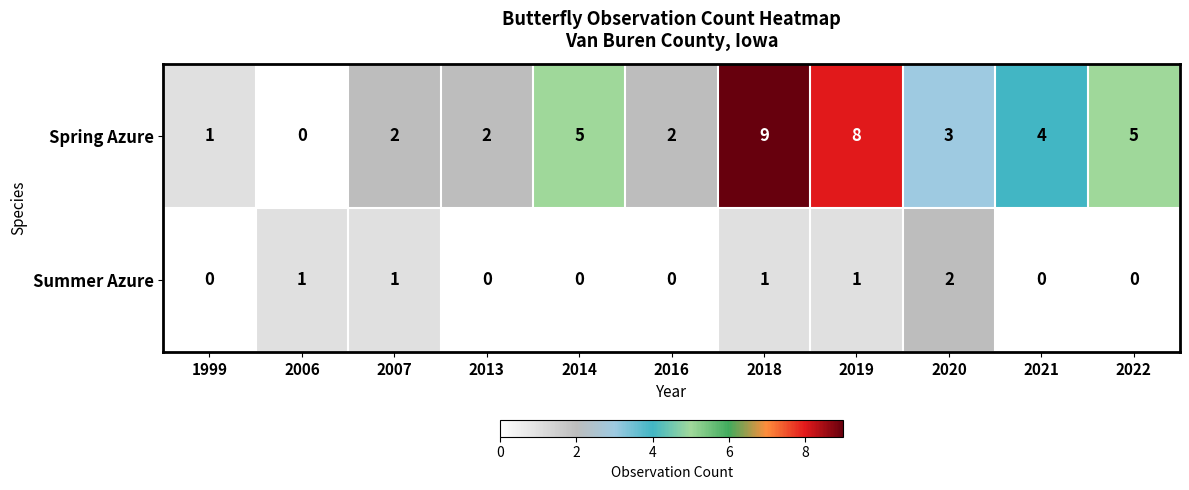

What is the sum of all Summer Azure values?

6